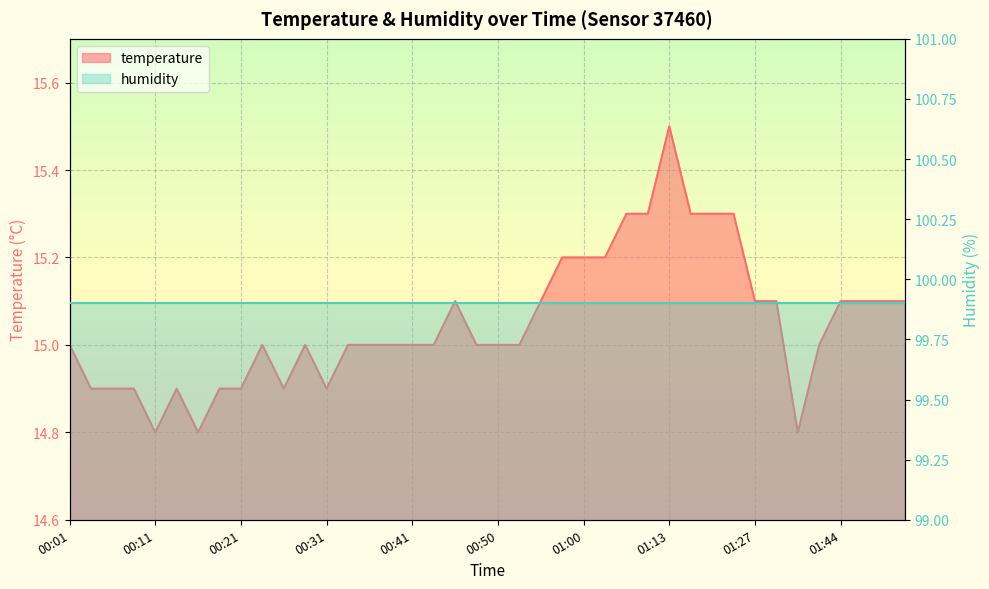

What is the sum of the values at 01:27 and 01:22?

30.4